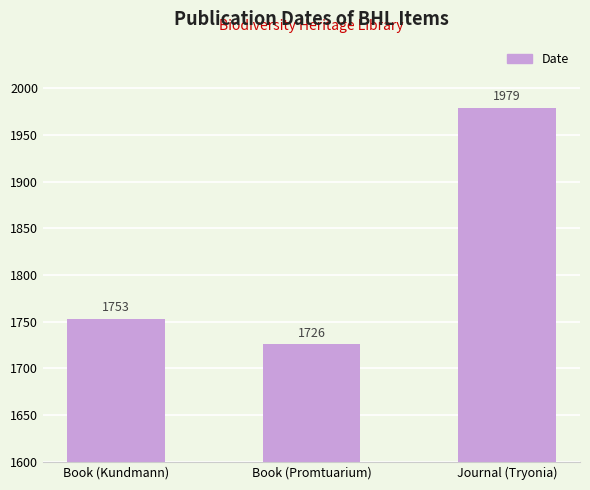

What position from the left is Book (Promtuarium)?

2